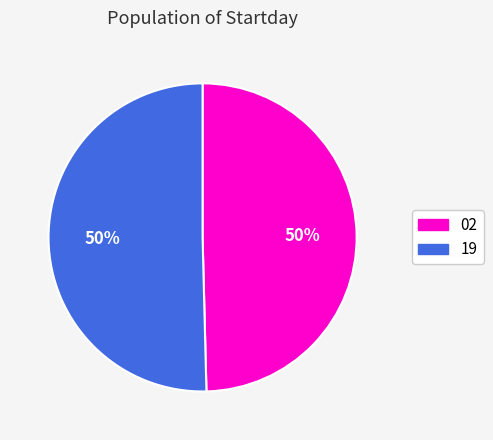

What is the smallest slice in the pie chart?

02